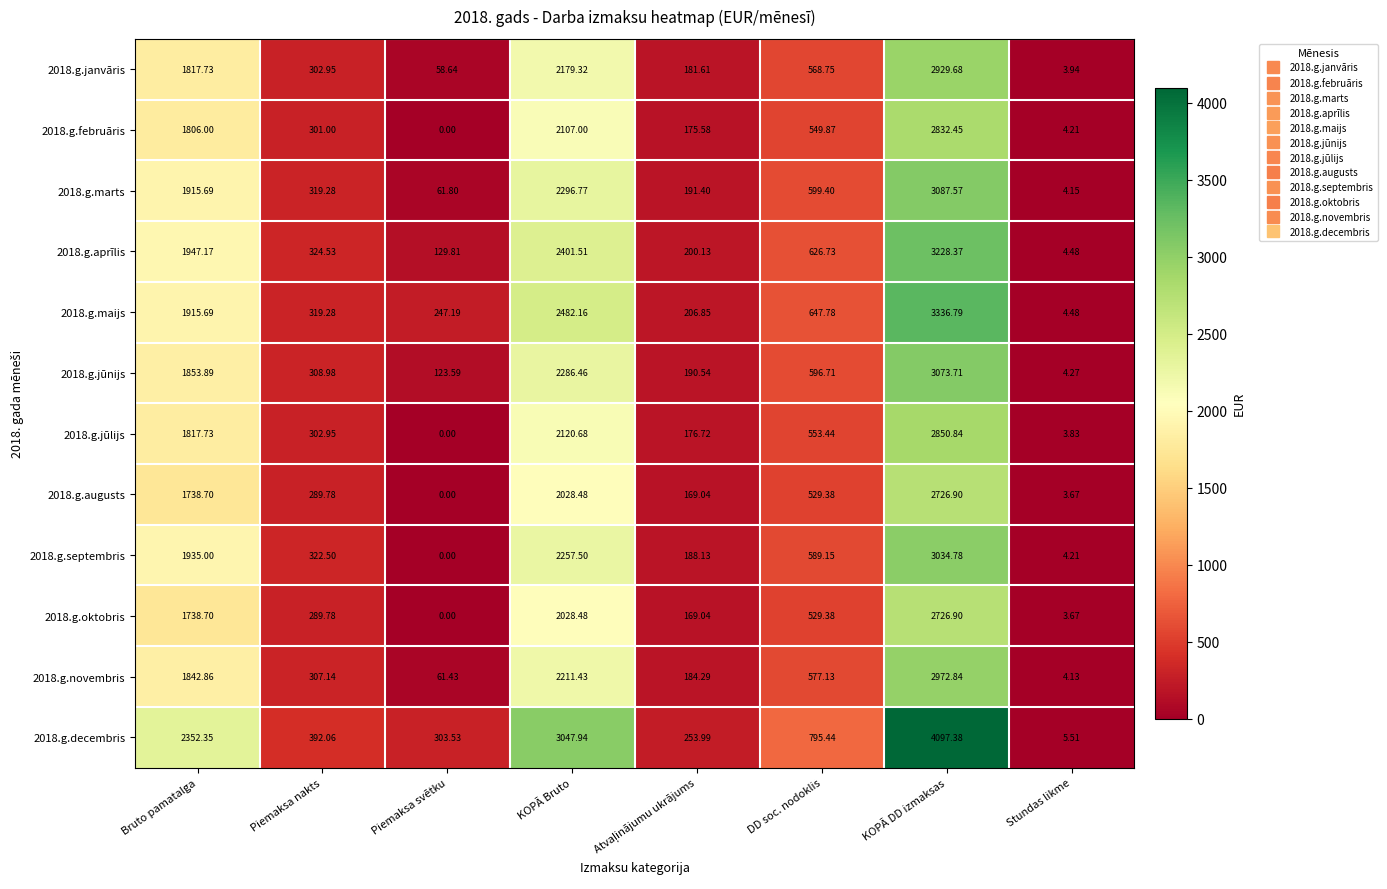

Which category has the highest value in the 2018.g.jūnijs series?

KOPĀ DD izmaksas